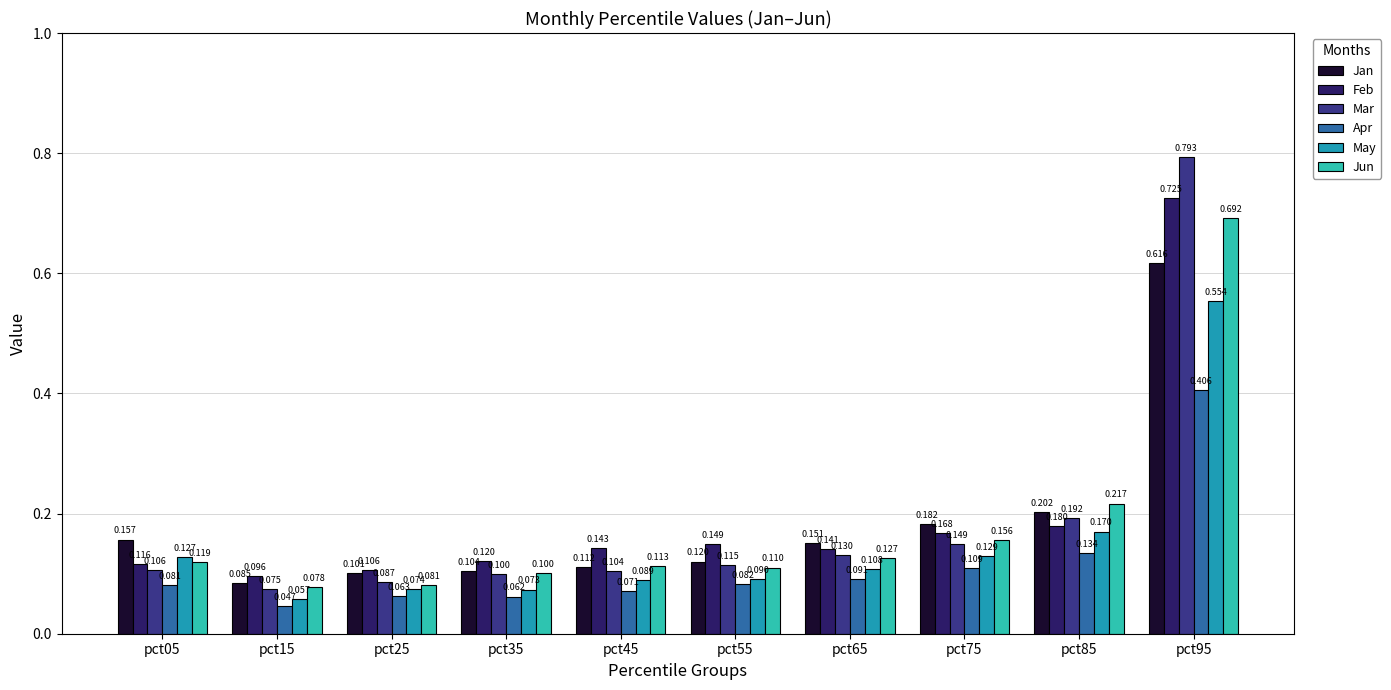

Where is Jun nearest to the value 0?

pct15